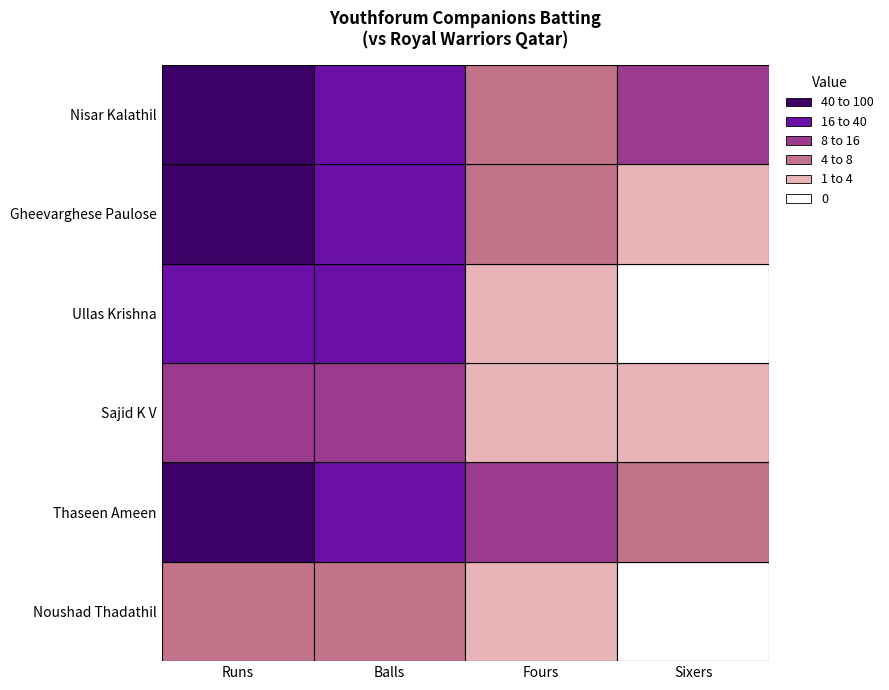

What is the sum of all Gheevarghese Paulose values?

63